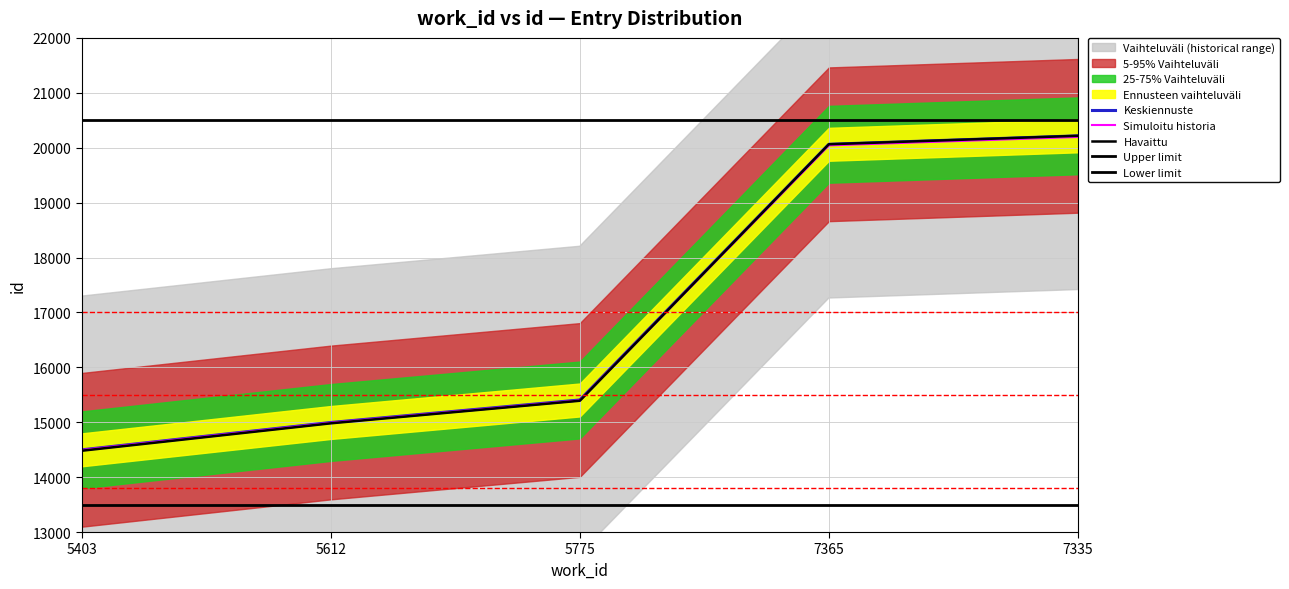

List the labels in order of value, largest first.

7335, 7365, 5775, 5612, 5403